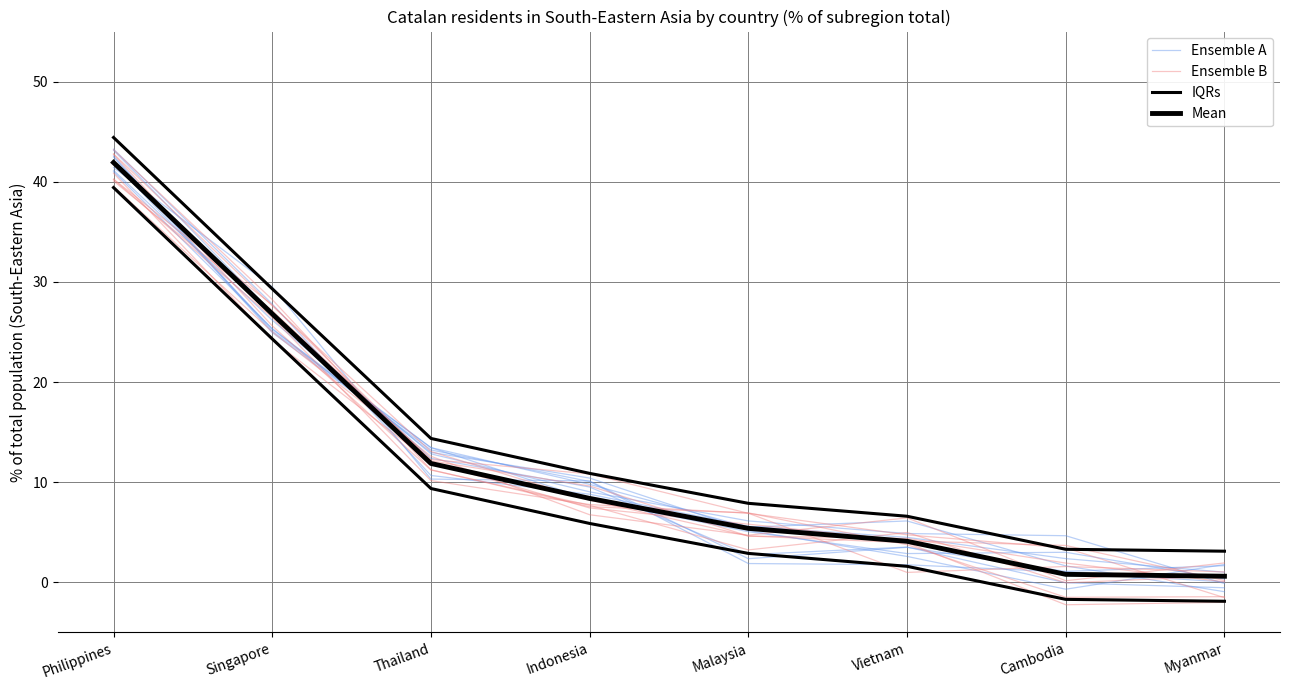

In Ensemble B, how many points are lower than both neighbors (excluding endpoints)?

1